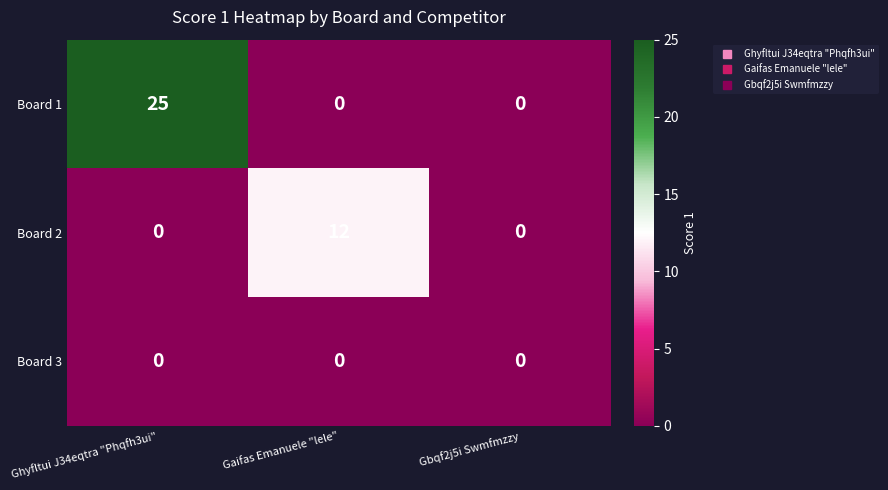

What is the average value of the Board 1 series?

8